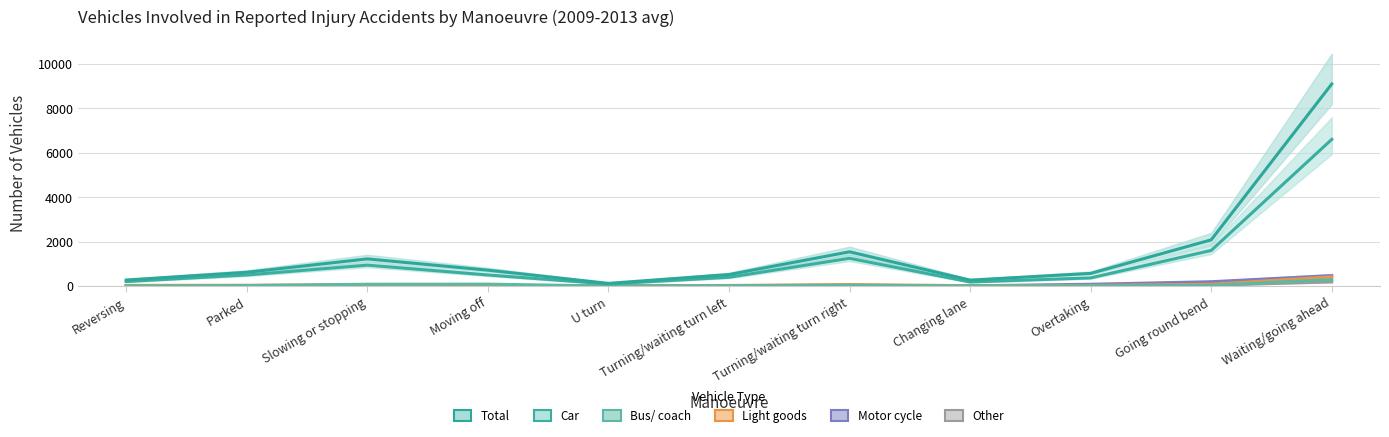

Reading left to right, transcribe all the data shown in this chart.

Other: 13	19	24	15	2	11	35	8	15	41	186
Motor cycle: 1	3	44	17	3	20	34	9	81	195	471
Light goods: 30	36	62	24	9	27	68	17	29	78	416
Bus/ coach: 2	22	81	86	1	17	30	8	15	28	294
Car: 203	499	943	499	92	395	1251	182	367	1604	6609
Total: 272	620	1224	716	121	519	1543	268	570	2082	9105